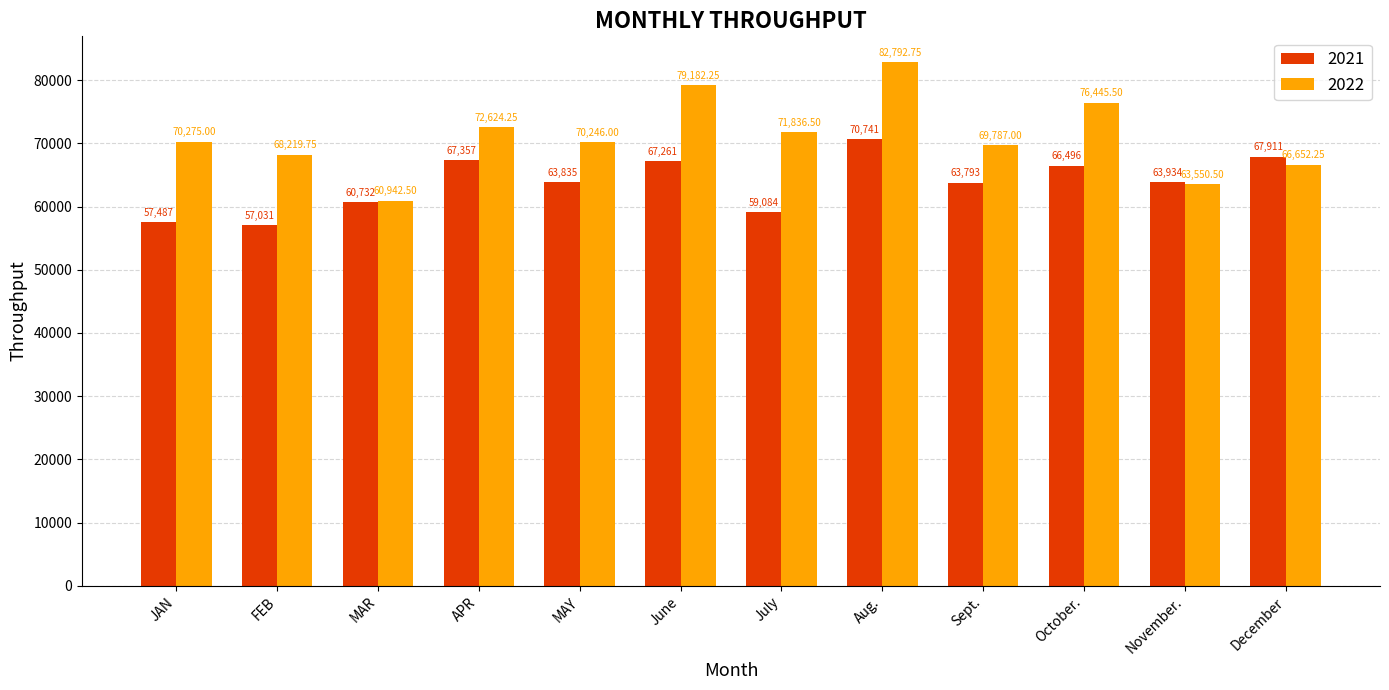

What is the average value of the 2021 series?

63805.2